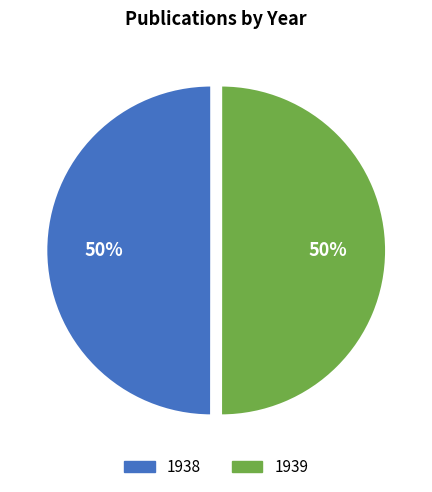

Do 1939 and 1938 together represent more than half of the pie?

Yes